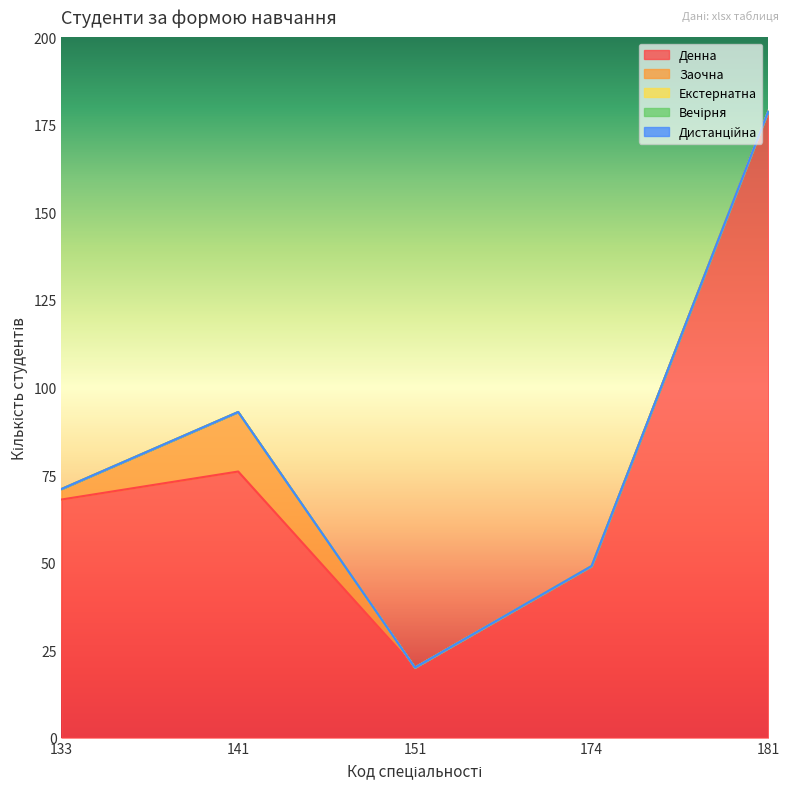

What is the difference between the highest and lowest values at 181?

179